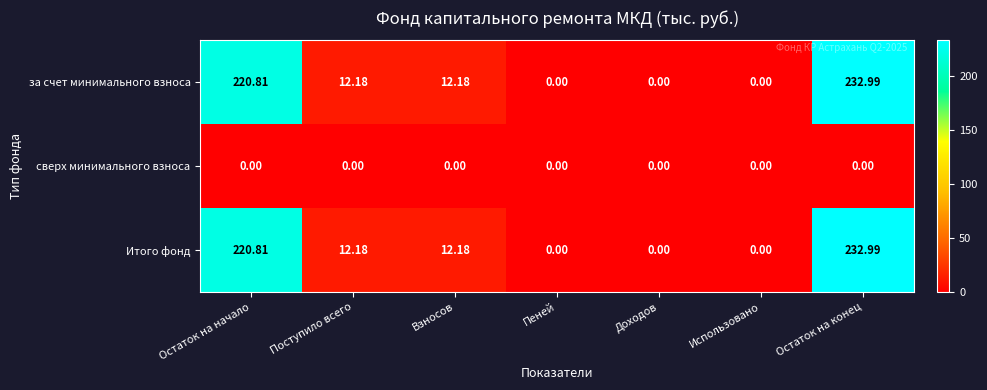

At which category does the chart reach its peak across all series?

Остаток на конец